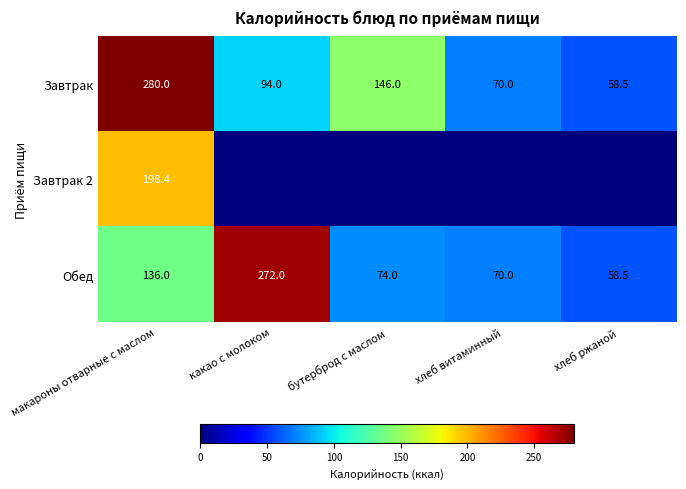

Is the value of Обед at макароны отварные с маслом greater than the value of Завтрак 2 at макароны отварные с маслом?

No